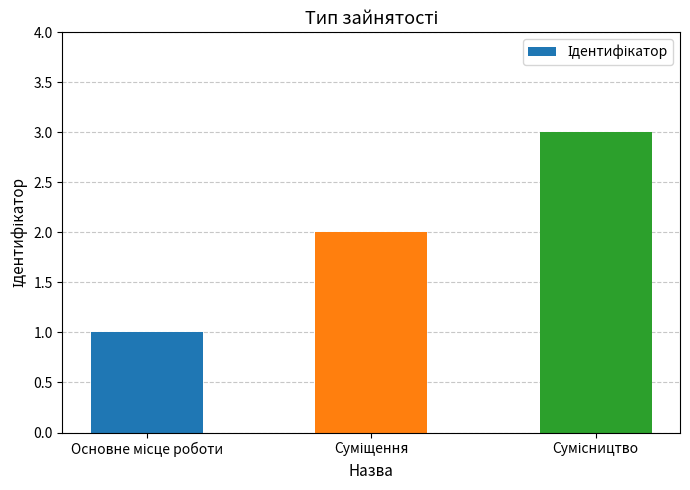

What is the minimum value shown in the chart?

1